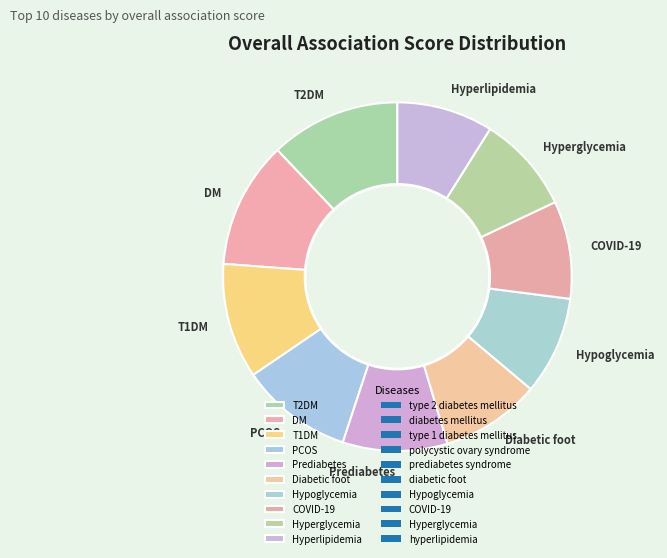

Combined, do PCOS and T1DM account for over 50%?

No